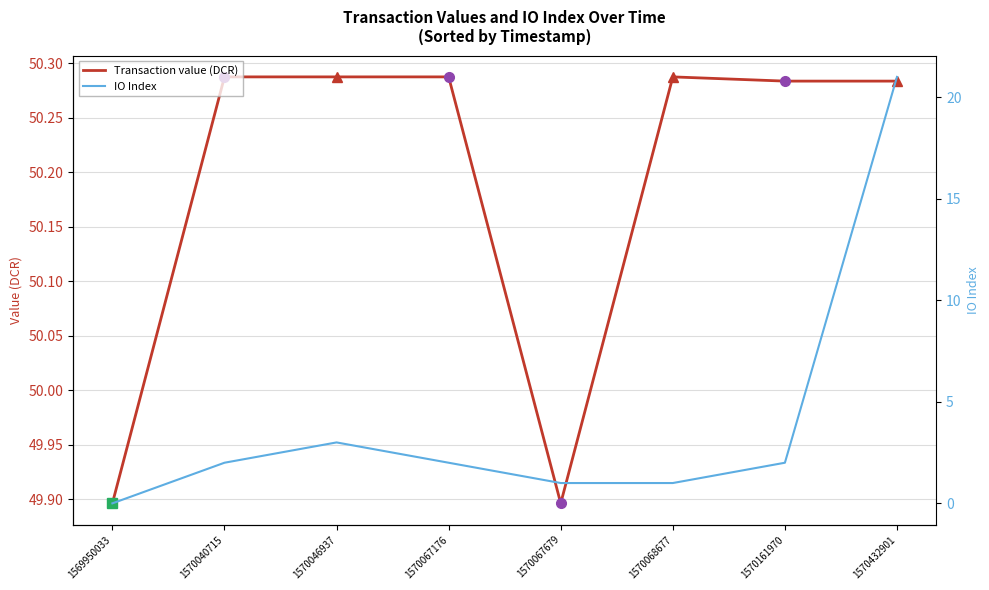

In Transaction value (DCR), how many points are lower than both neighbors (excluding endpoints)?

1